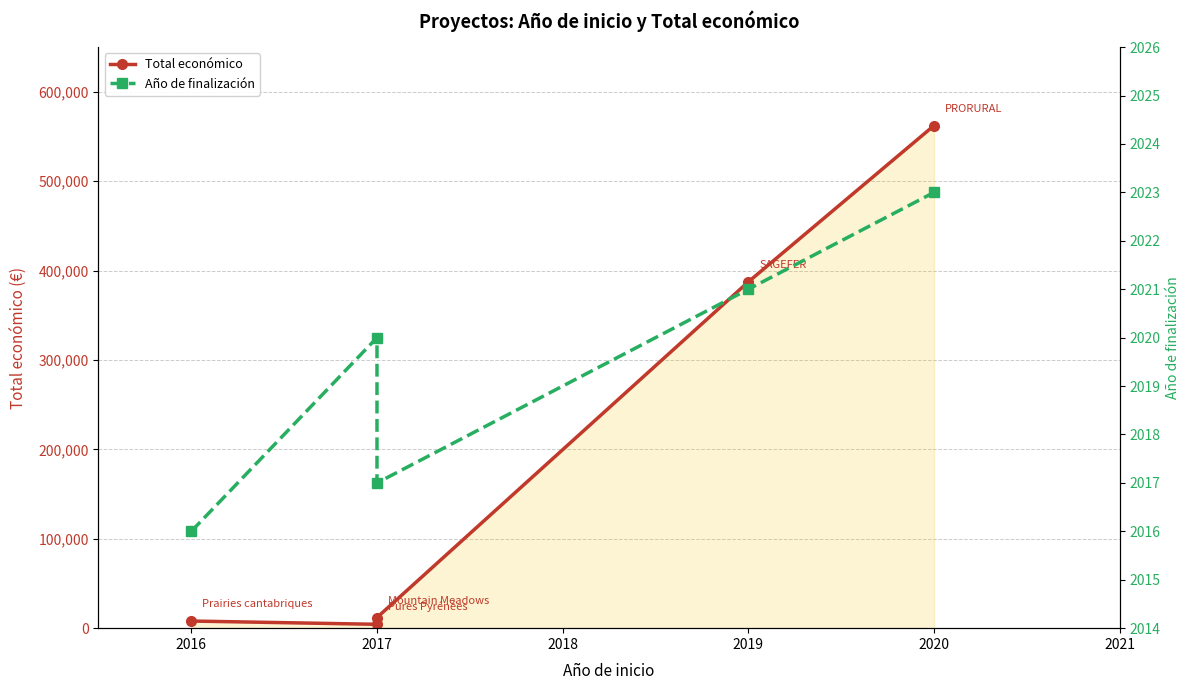

What is the average value of the Año de finalización series?

2019